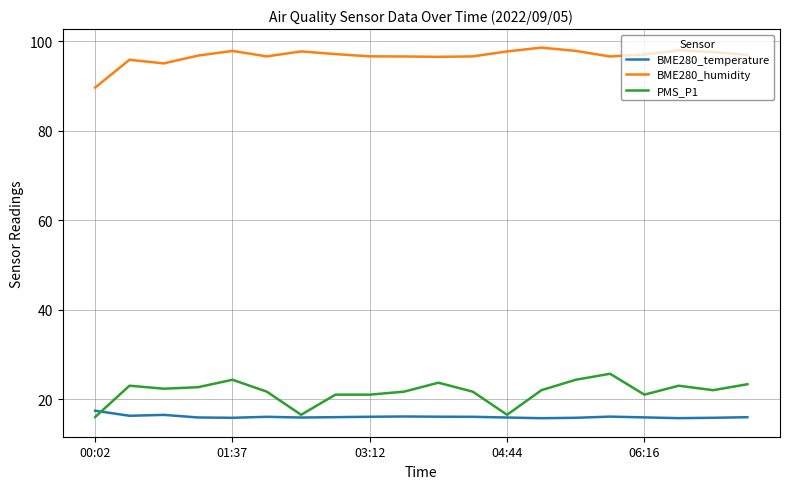

What is the difference between the maximum and minimum values in the BME280_temperature series?

1.7